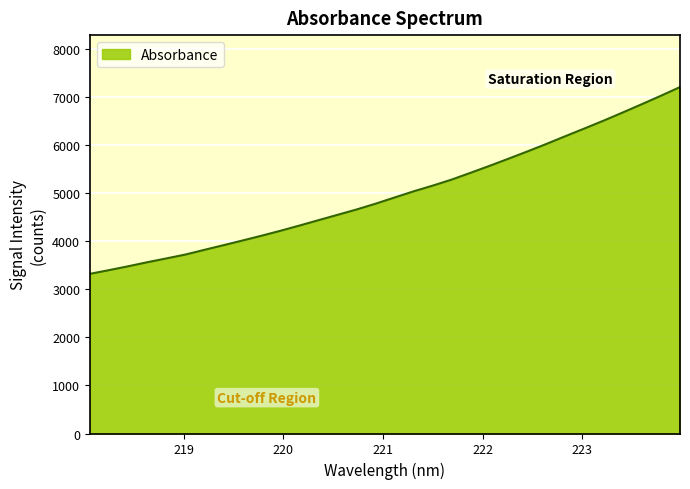

What is the smallest value displayed?

3324.0